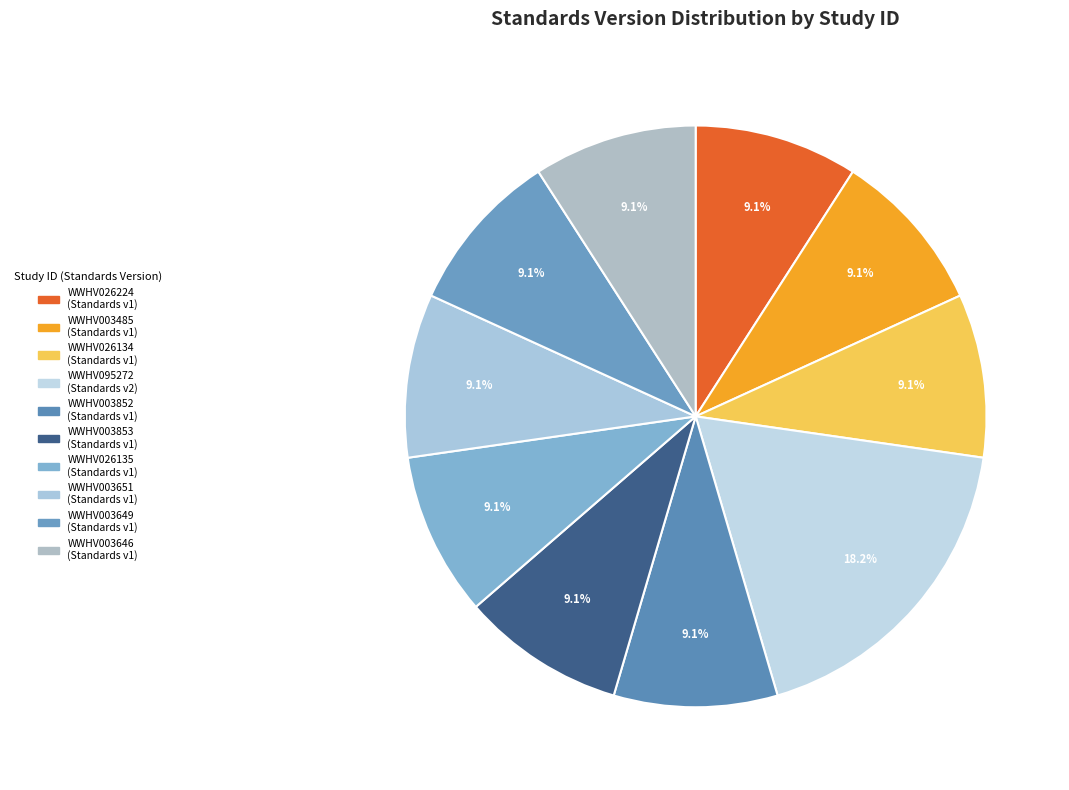

Does WWHV003485 represent more than half of the total?

No